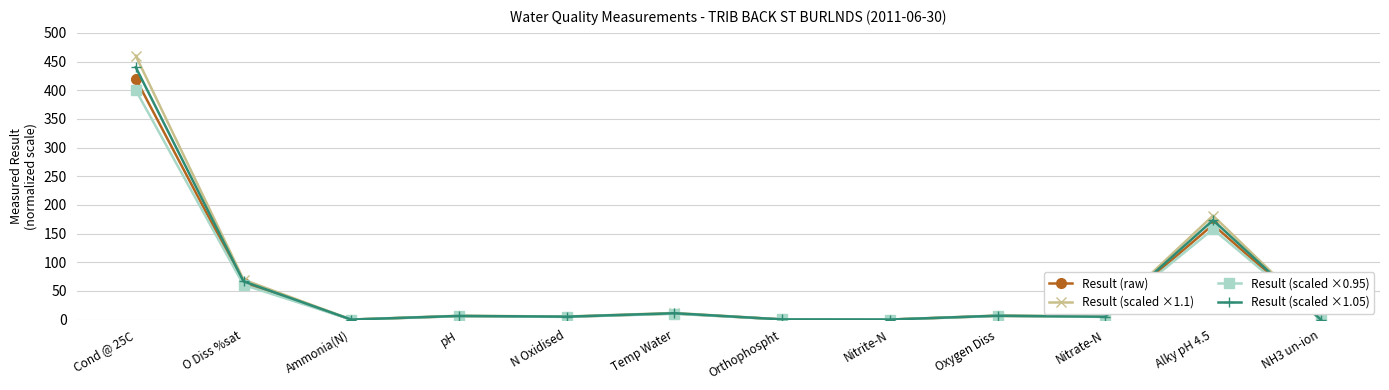

Is this an area chart (filled region under the line)?

No